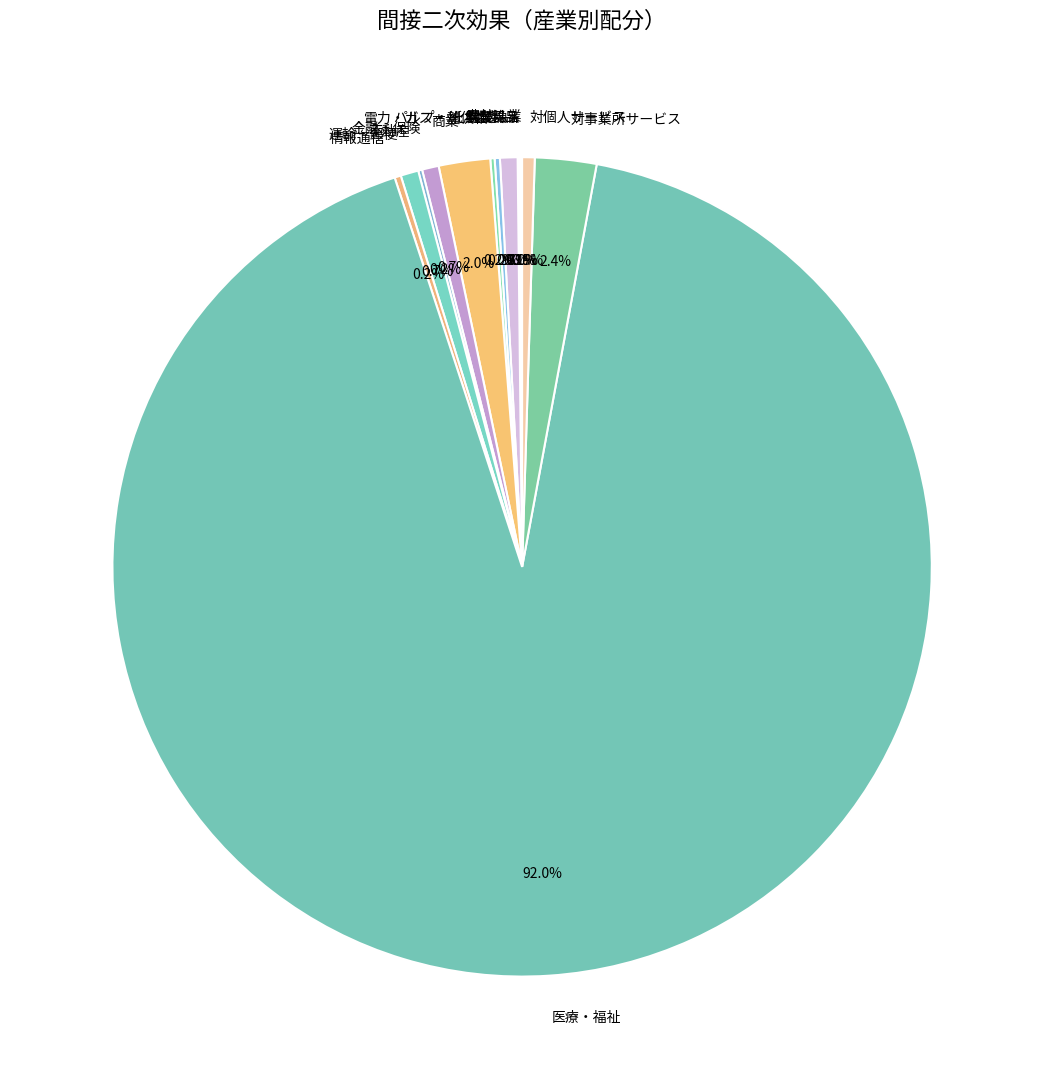

To the nearest percent, what portion does 金融・保険 represent?

1%